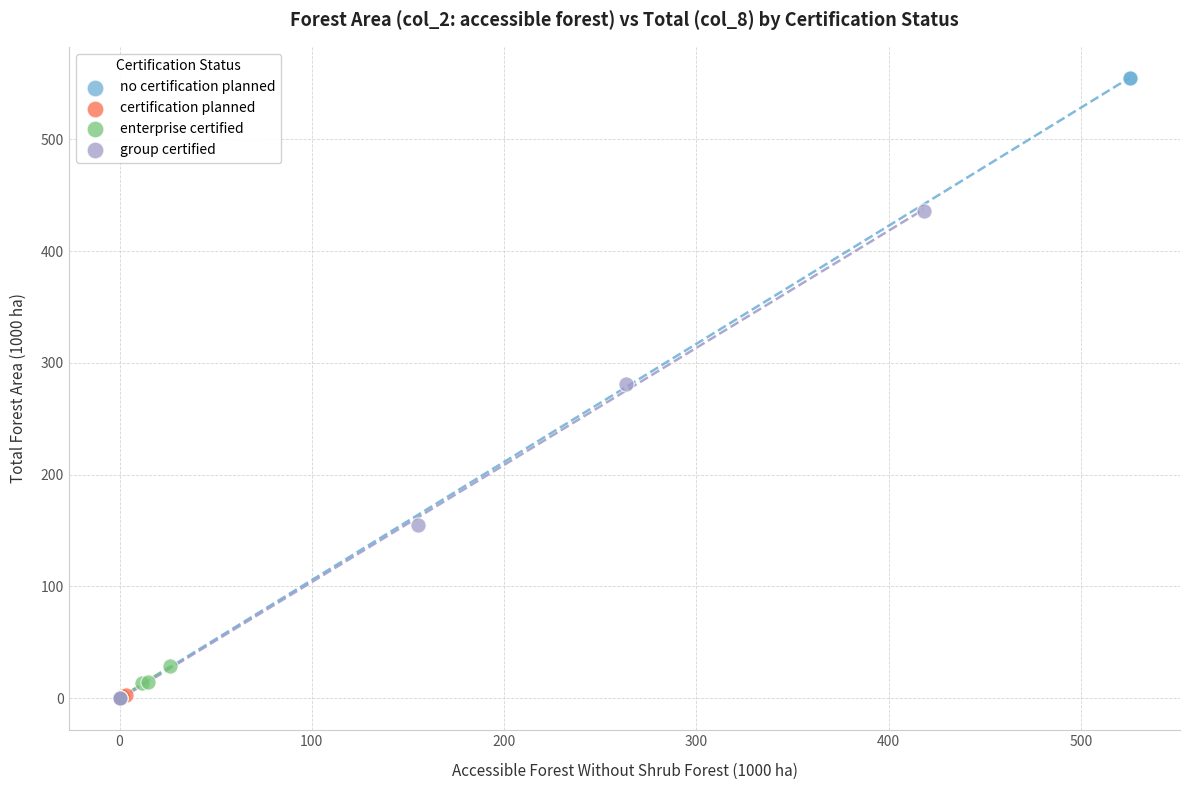

Which series contains the highest Y value?

no certification planned